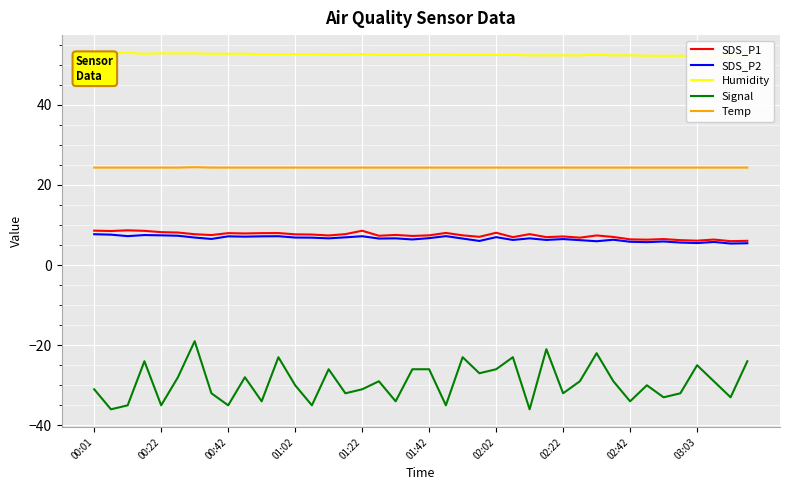

True or false: SDS_P1 and Signal cross at least once.

False